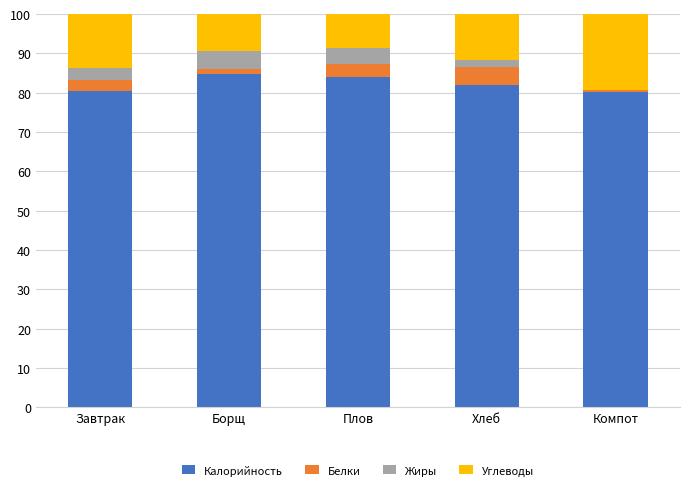

What is the highest value of the Калорийность series?

84.6